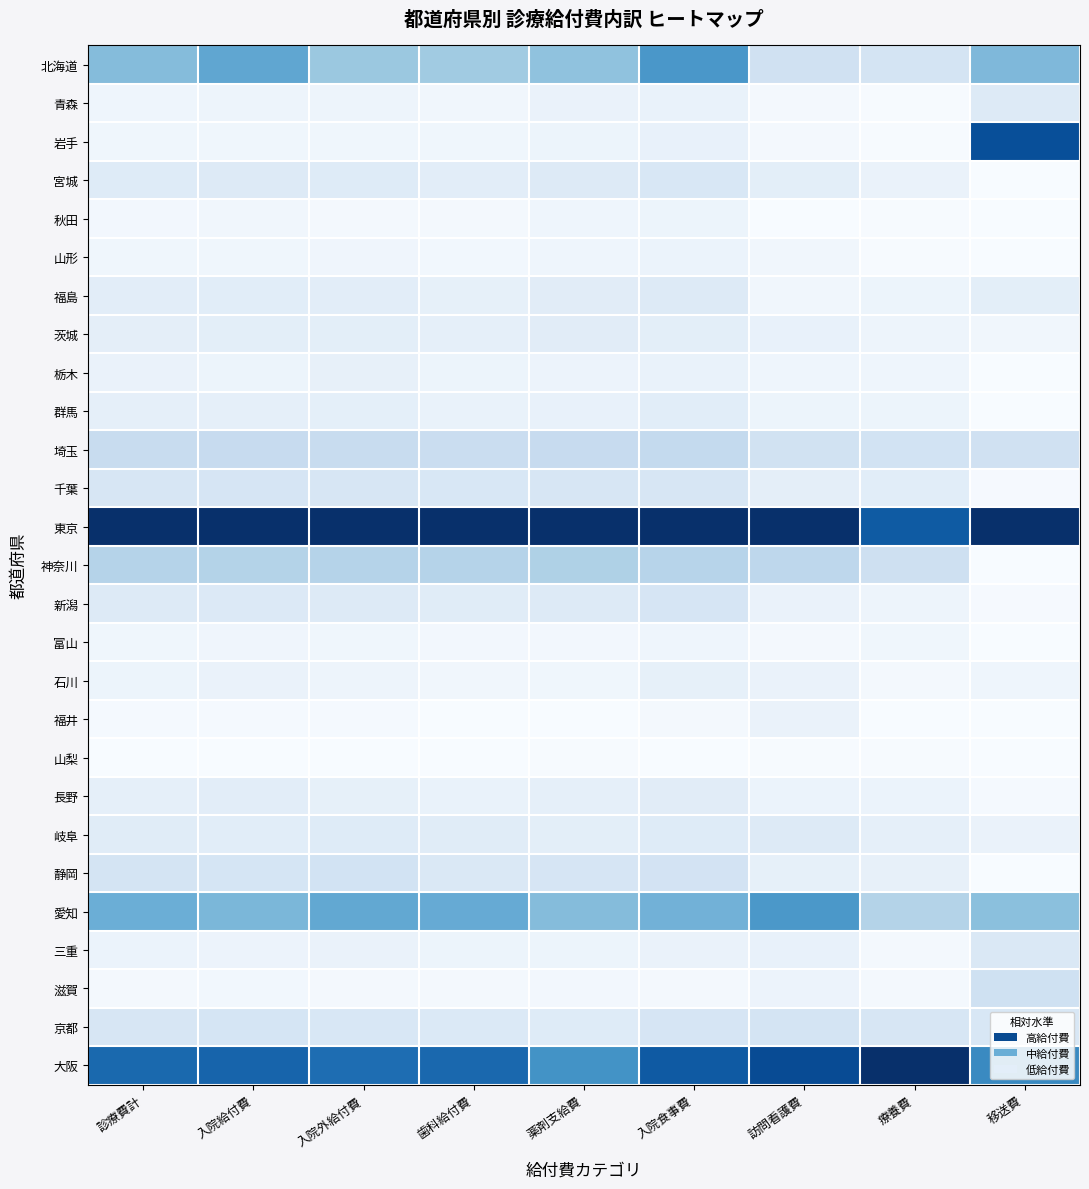

Reading left to right, what are all the values shown in this chart?

北海道: 診療費計=0.4	入院給付費=0.5	入院外給付費=0.4	歯科給付費=0.4	薬剤支給費=0.4	入院食事費=0.6	訪問看護費=0.2	療養費=0.2	移送費=0.5
青森: 診療費計=0.0	入院給付費=0.0	入院外給付費=0.0	歯科給付費=0.0	薬剤支給費=0.1	入院食事費=0.1	訪問看護費=0.0	療養費=0.0	移送費=0.1
岩手: 診療費計=0.0	入院給付費=0.0	入院外給付費=0.0	歯科給付費=0.0	薬剤支給費=0.1	入院食事費=0.1	訪問看護費=0.0	療養費=0.0	移送費=0.9
宮城: 診療費計=0.1	入院給付費=0.1	入院外給付費=0.1	歯科給付費=0.1	薬剤支給費=0.1	入院食事費=0.2	訪問看護費=0.1	療養費=0.1	移送費=0.0
秋田: 診療費計=0.0	入院給付費=0.0	入院外給付費=0.0	歯科給付費=0.0	薬剤支給費=0.0	入院食事費=0.1	訪問看護費=0.0	療養費=0.0	移送費=0.0
山形: 診療費計=0.0	入院給付費=0.0	入院外給付費=0.0	歯科給付費=0.0	薬剤支給費=0.0	入院食事費=0.1	訪問看護費=0.0	療養費=0.0	移送費=0.0
福島: 診療費計=0.1	入院給付費=0.1	入院外給付費=0.1	歯科給付費=0.1	薬剤支給費=0.1	入院食事費=0.1	訪問看護費=0.0	療養費=0.1	移送費=0.1
茨城: 診療費計=0.1	入院給付費=0.1	入院外給付費=0.1	歯科給付費=0.1	薬剤支給費=0.1	入院食事費=0.1	訪問看護費=0.1	療養費=0.1	移送費=0.0
栃木: 診療費計=0.1	入院給付費=0.1	入院外給付費=0.1	歯科給付費=0.1	薬剤支給費=0.1	入院食事費=0.1	訪問看護費=0.0	療養費=0.0	移送費=0.0
群馬: 診療費計=0.1	入院給付費=0.1	入院外給付費=0.1	歯科給付費=0.1	薬剤支給費=0.1	入院食事費=0.1	訪問看護費=0.1	療養費=0.1	移送費=0.0
埼玉: 診療費計=0.2	入院給付費=0.2	入院外給付費=0.2	歯科給付費=0.2	薬剤支給費=0.2	入院食事費=0.3	訪問看護費=0.2	療養費=0.2	移送費=0.2
千葉: 診療費計=0.2	入院給付費=0.2	入院外給付費=0.2	歯科給付費=0.2	薬剤支給費=0.2	入院食事費=0.2	訪問看護費=0.1	療養費=0.1	移送費=0.0
東京: 診療費計=1.0	入院給付費=1.0	入院外給付費=1.0	歯科給付費=1.0	薬剤支給費=1.0	入院食事費=1.0	訪問看護費=1.0	療養費=0.8	移送費=1.0
神奈川: 診療費計=0.3	入院給付費=0.3	入院外給付費=0.3	歯科給付費=0.3	薬剤支給費=0.3	入院食事費=0.3	訪問看護費=0.3	療養費=0.2	移送費=0.0
新潟: 診療費計=0.1	入院給付費=0.1	入院外給付費=0.1	歯科給付費=0.1	薬剤支給費=0.1	入院食事費=0.2	訪問看護費=0.1	療養費=0.1	移送費=0.0
富山: 診療費計=0.0	入院給付費=0.0	入院外給付費=0.0	歯科給付費=0.0	薬剤支給費=0.0	入院食事費=0.0	訪問看護費=0.0	療養費=0.0	移送費=0.0
石川: 診療費計=0.1	入院給付費=0.1	入院外給付費=0.0	歯科給付費=0.0	薬剤支給費=0.0	入院食事費=0.1	訪問看護費=0.1	療養費=0.0	移送費=0.0
福井: 診療費計=0.0	入院給付費=0.0	入院外給付費=0.0	歯科給付費=0.0	薬剤支給費=0.0	入院食事費=0.0	訪問看護費=0.1	療養費=0.0	移送費=0.0
山梨: 診療費計=0.0	入院給付費=0.0	入院外給付費=0.0	歯科給付費=0.0	薬剤支給費=0.0	入院食事費=0.0	訪問看護費=0.0	療養費=0.0	移送費=0.0
長野: 診療費計=0.1	入院給付費=0.1	入院外給付費=0.1	歯科給付費=0.1	薬剤支給費=0.1	入院食事費=0.1	訪問看護費=0.1	療養費=0.1	移送費=0.0
岐阜: 診療費計=0.1	入院給付費=0.1	入院外給付費=0.1	歯科給付費=0.1	薬剤支給費=0.1	入院食事費=0.1	訪問看護費=0.1	療養費=0.1	移送費=0.1
静岡: 診療費計=0.2	入院給付費=0.2	入院外給付費=0.2	歯科給付費=0.1	薬剤支給費=0.2	入院食事費=0.2	訪問看護費=0.1	療養費=0.1	移送費=0.0
愛知: 診療費計=0.5	入院給付費=0.5	入院外給付費=0.5	歯科給付費=0.5	薬剤支給費=0.4	入院食事費=0.5	訪問看護費=0.6	療養費=0.3	移送費=0.4
三重: 診療費計=0.1	入院給付費=0.1	入院外給付費=0.1	歯科給付費=0.1	薬剤支給費=0.1	入院食事費=0.1	訪問看護費=0.1	療養費=0.0	移送費=0.1
滋賀: 診療費計=0.0	入院給付費=0.0	入院外給付費=0.0	歯科給付費=0.0	薬剤支給費=0.0	入院食事費=0.0	訪問看護費=0.1	療養費=0.0	移送費=0.2
京都: 診療費計=0.2	入院給付費=0.2	入院外給付費=0.2	歯科給付費=0.1	薬剤支給費=0.1	入院食事費=0.2	訪問看護費=0.2	療養費=0.2	移送費=0.2
大阪: 診療費計=0.8	入院給付費=0.8	入院外給付費=0.8	歯科給付費=0.8	薬剤支給費=0.6	入院食事費=0.8	訪問看護費=0.9	療養費=1.0	移送費=0.7